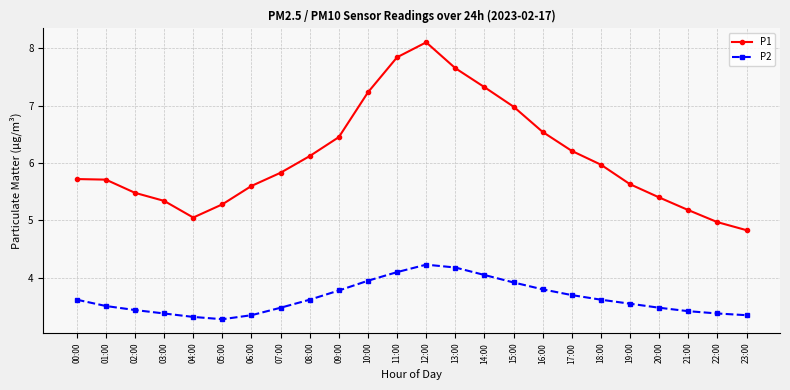

True or false: P1 has more than 0 points higher than both neighbors.

True